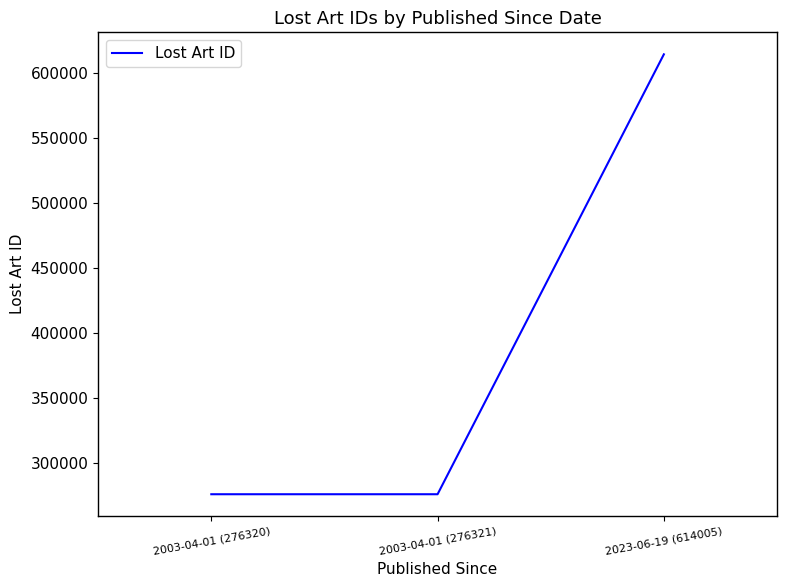

What is the maximum value shown in the chart?

614005